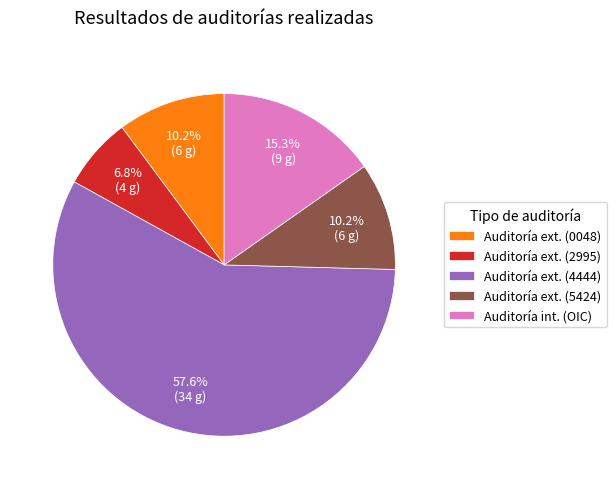

Which category has the biggest portion of the pie?

Auditoría ext. (4444)